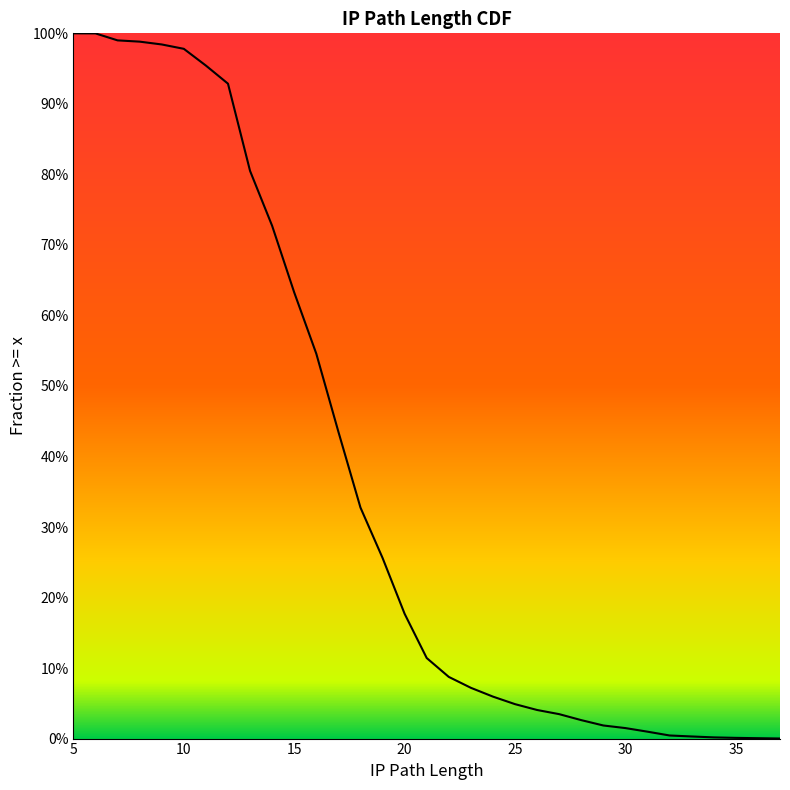

What is the greatest value displayed?

1.0